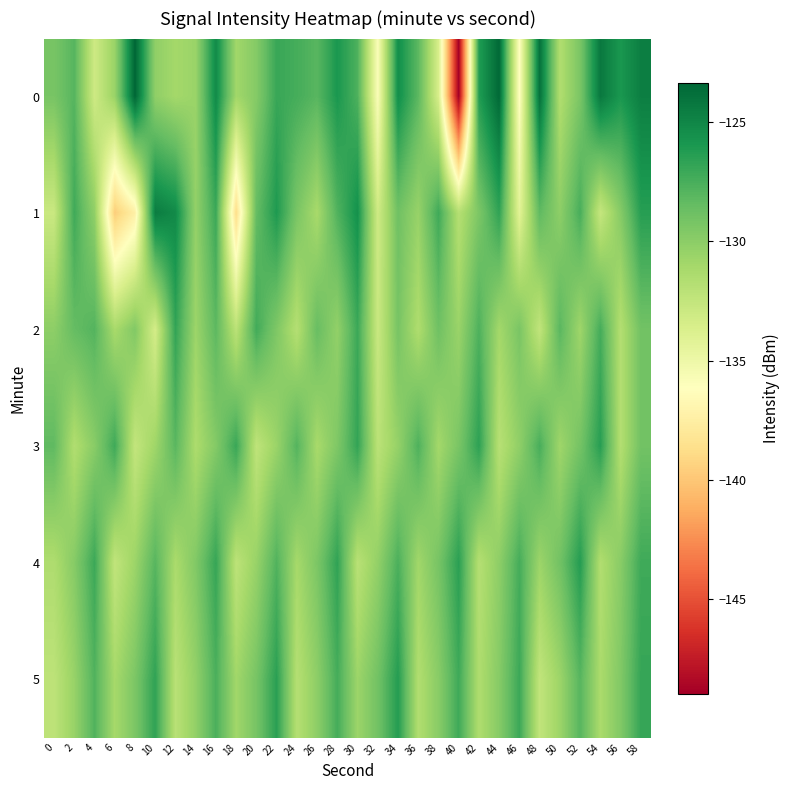

What is the difference between the highest and lowest values at 0?

4.5